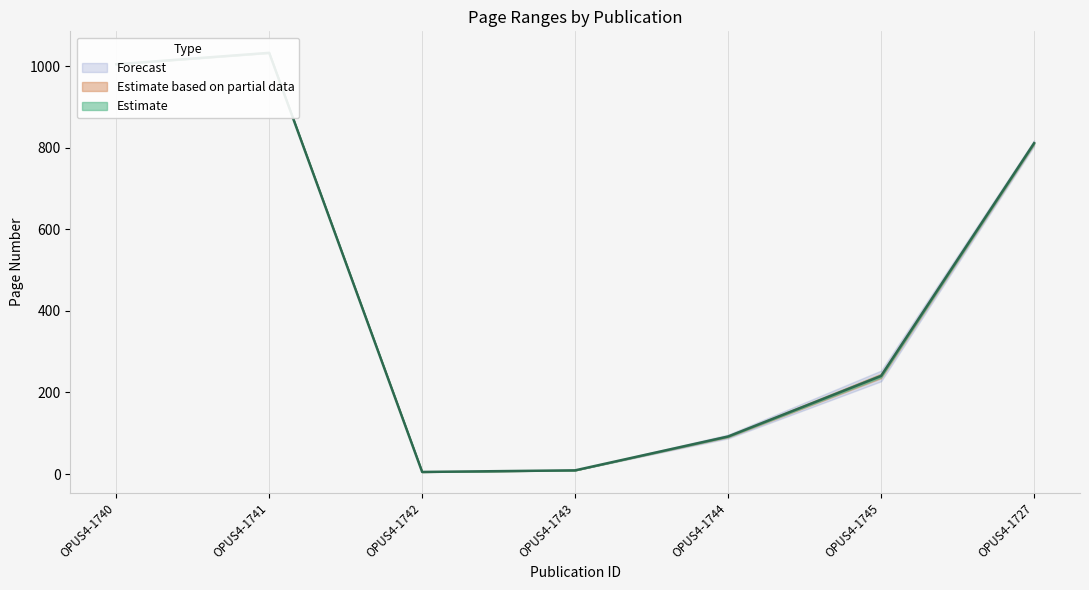

Count the number of categories in the chart.

7